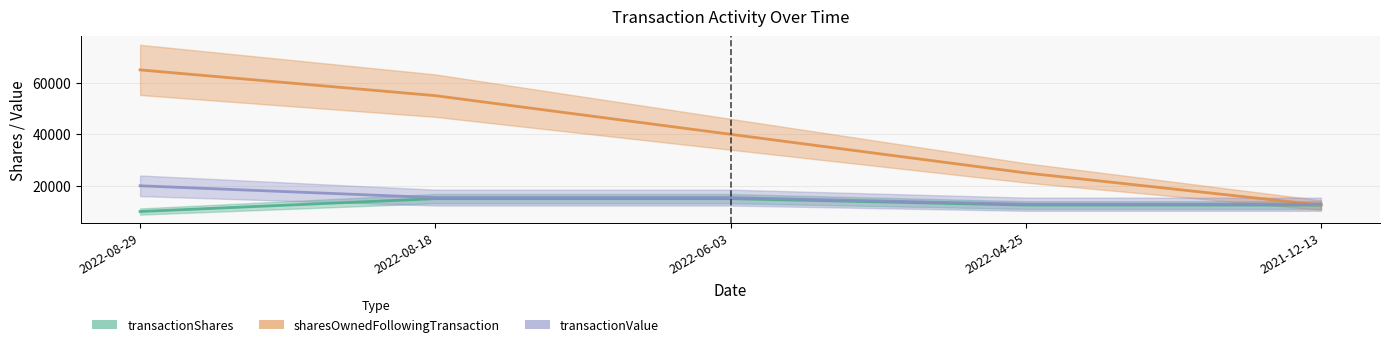

Is it true that transactionShares equals 16553 at 2022-04-25?

False